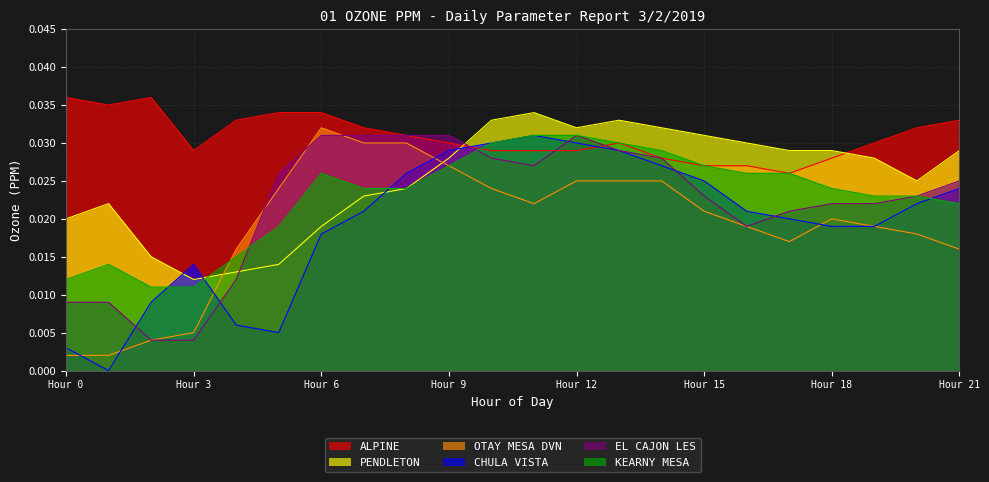

What are all the series names shown in the legend?

ALPINE, PENDLETON, OTAY MESA DVN, CHULA VISTA, EL CAJON LES, KEARNY MESA